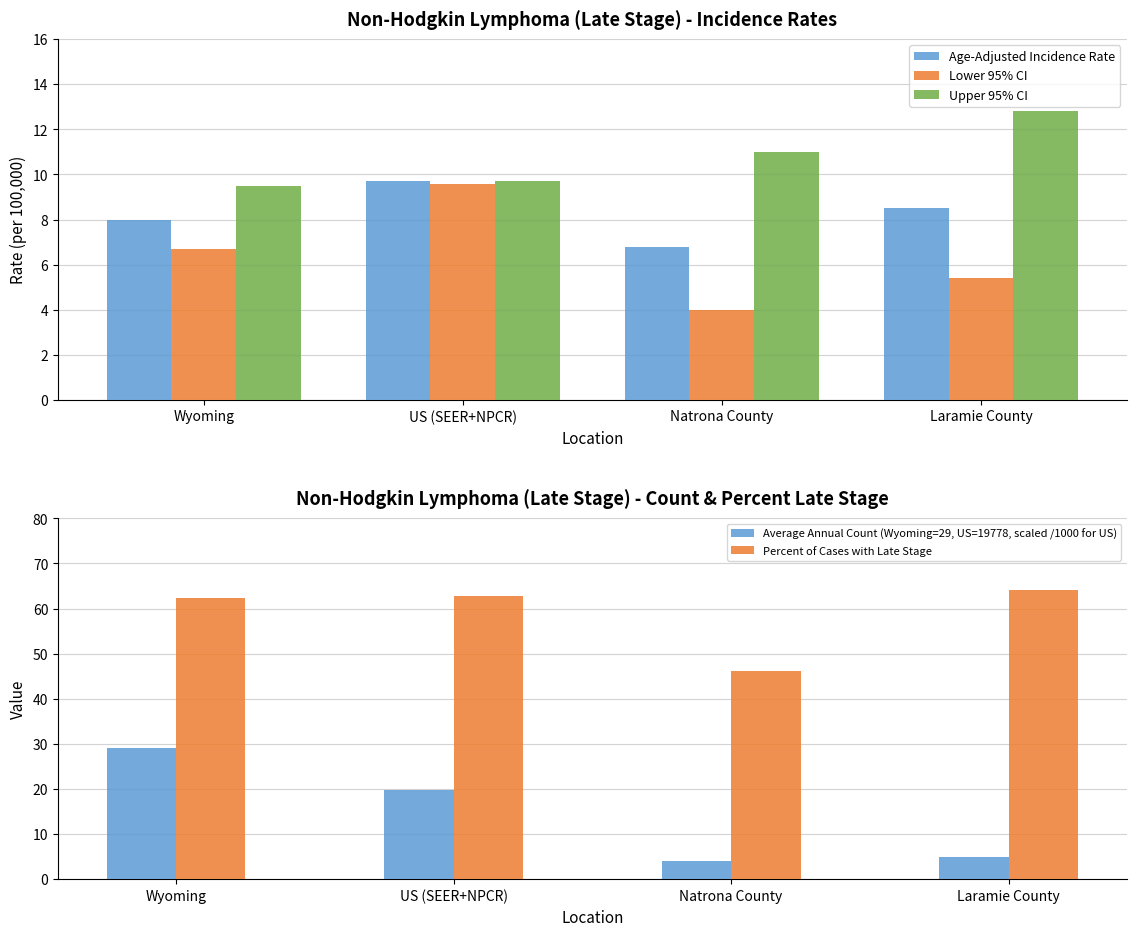

What is the total value across all series at Laramie County?

95.8